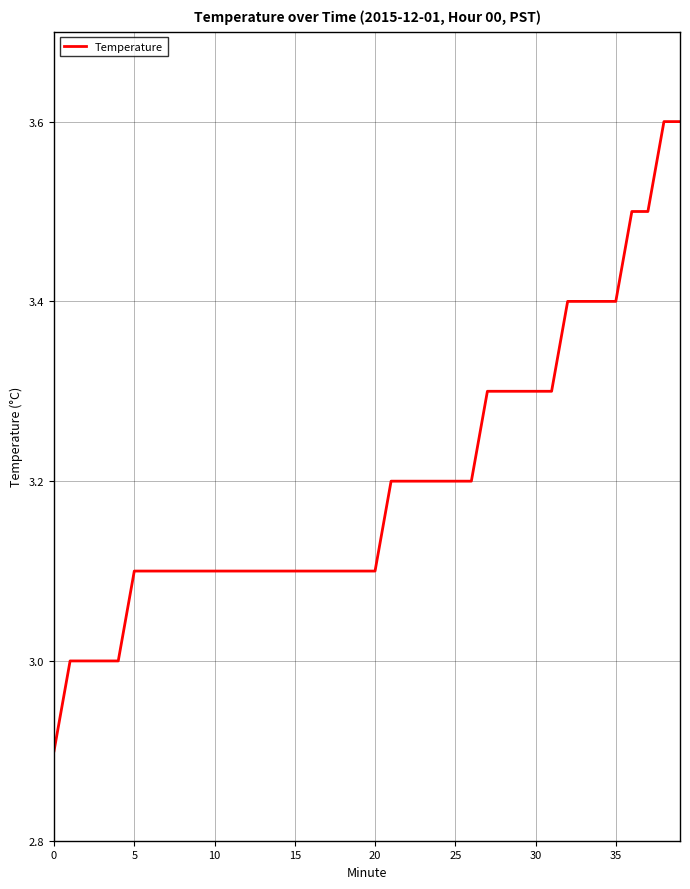

What is the maximum value shown in the chart?

3.6